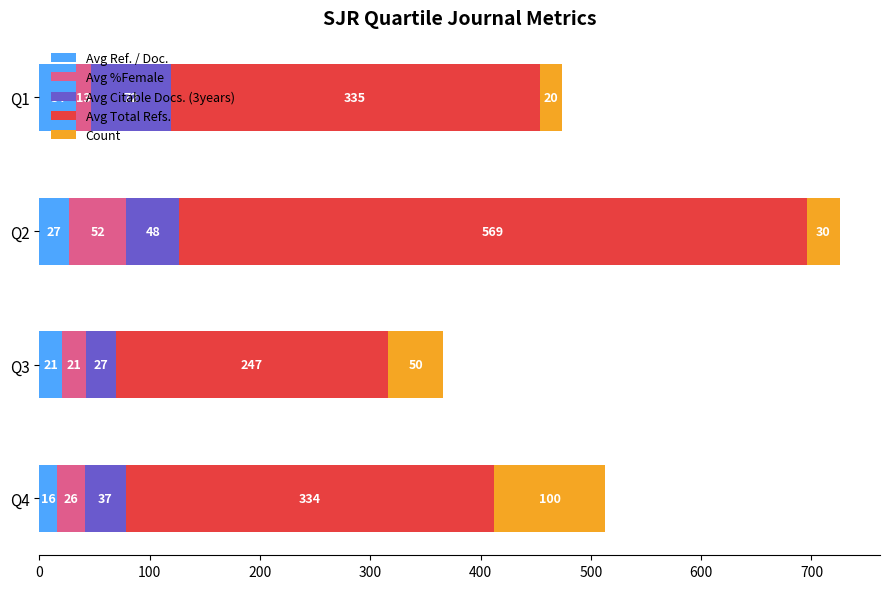

Which category has the lowest value in the Avg Ref. / Doc. series?

Q4